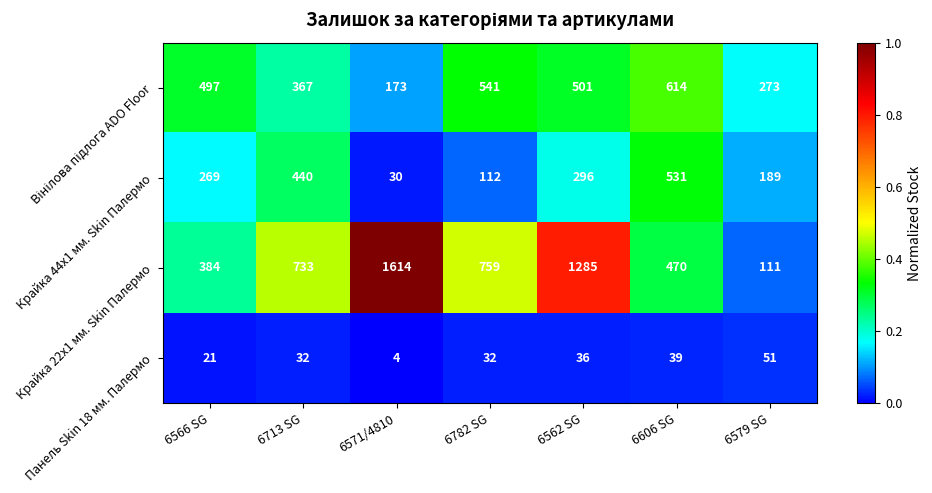

Where is Крайка 44x1 мм. Skin Палермо nearest to the value 280?

6566 SG